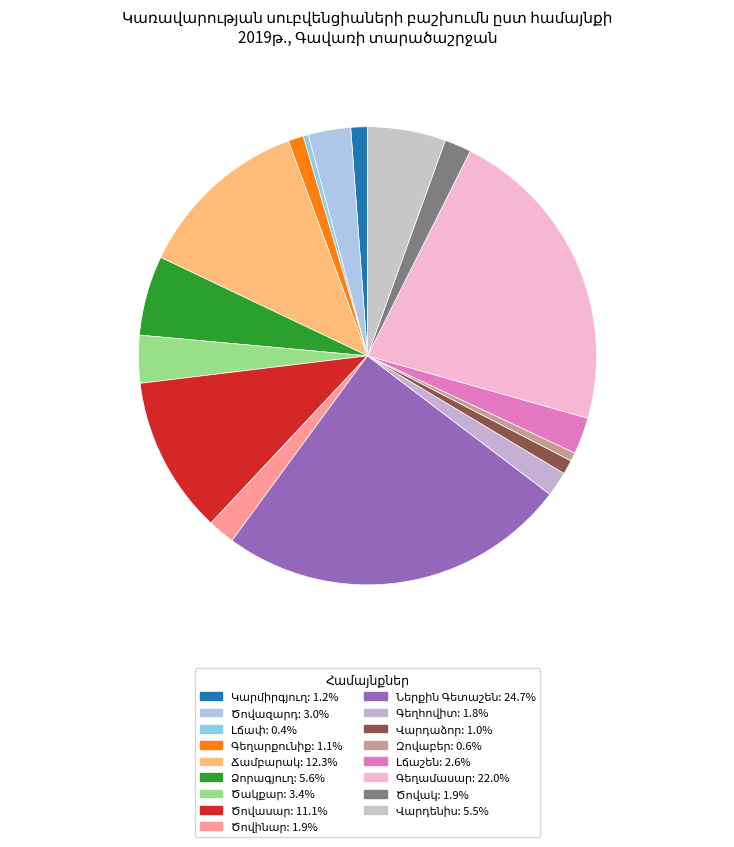

How many slices are in this pie chart?

17